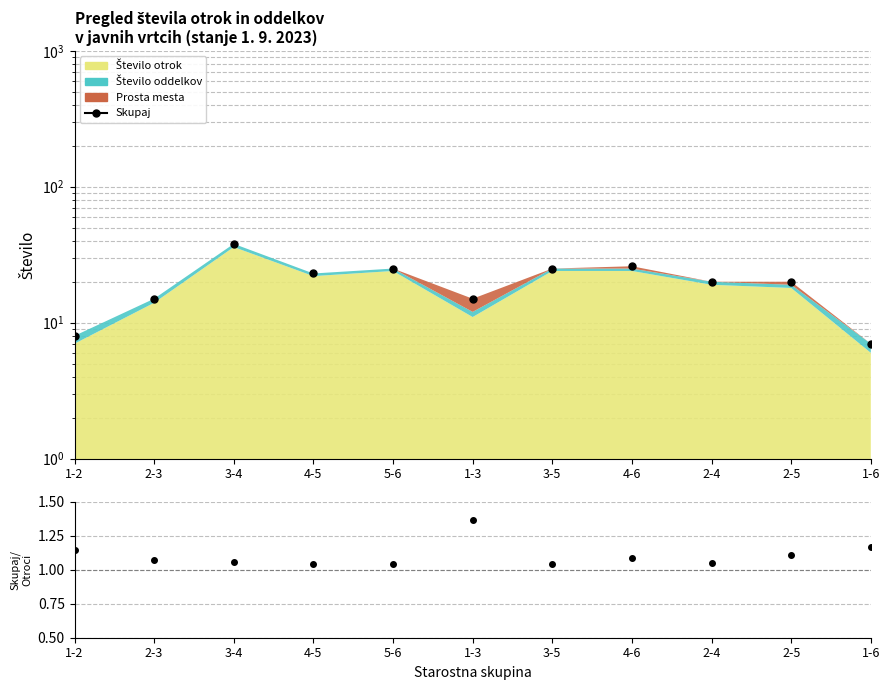

Which category has the lowest value across all series?

1-6